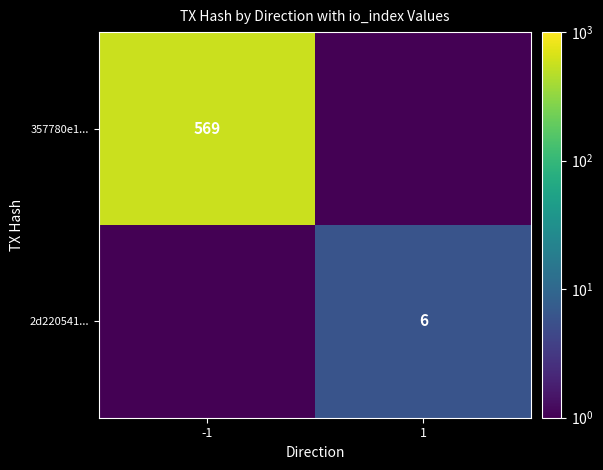

Is the value of 2d220541... at 1 greater than the value of 357780e1... at -1?

No